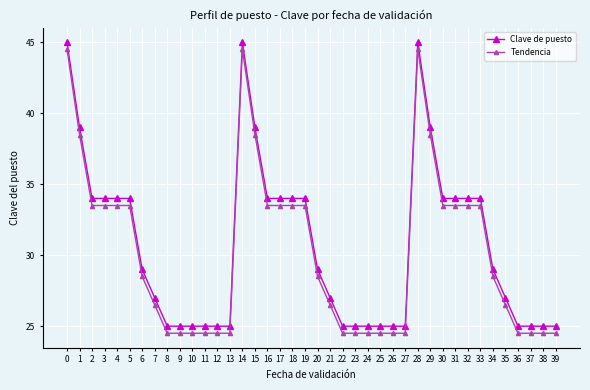

How many lines are shown in the chart?

2